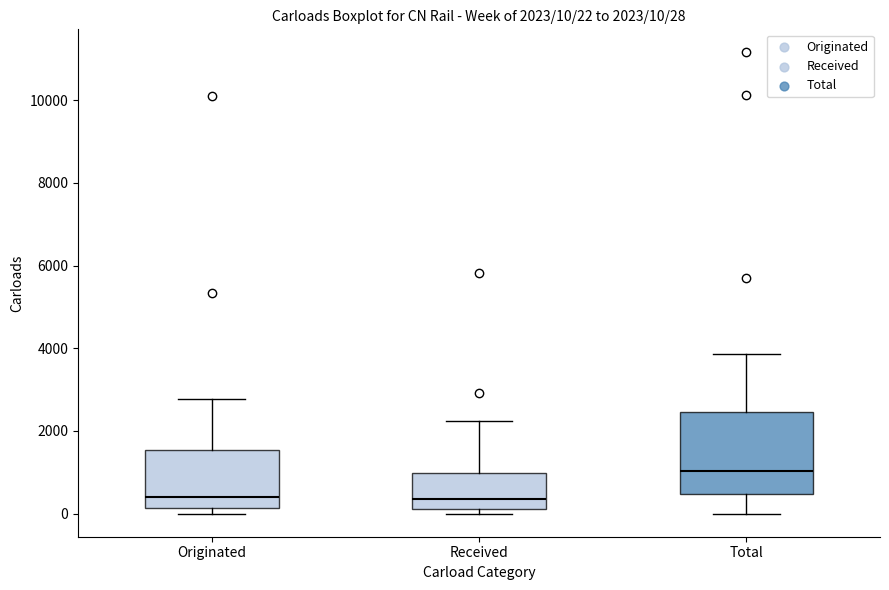

Which box is the tallest, from its lower edge to its upper edge?

Total